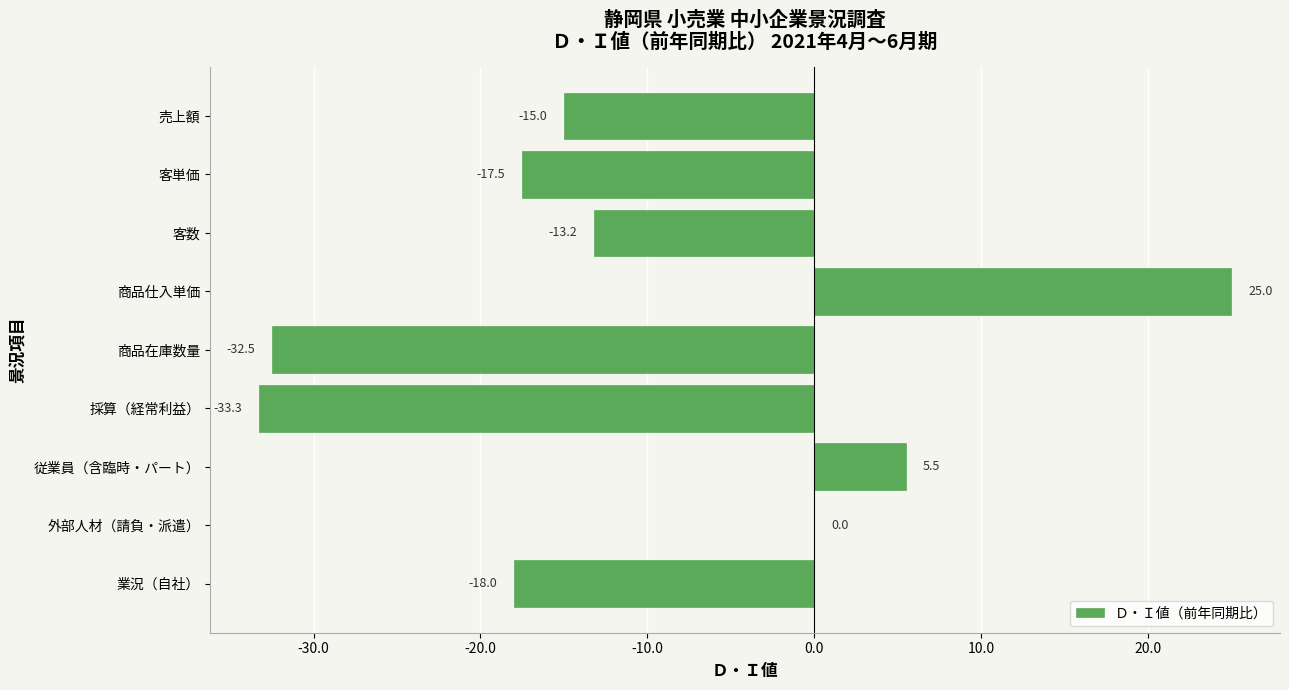

What value does the data have at 客単価?

-17.5